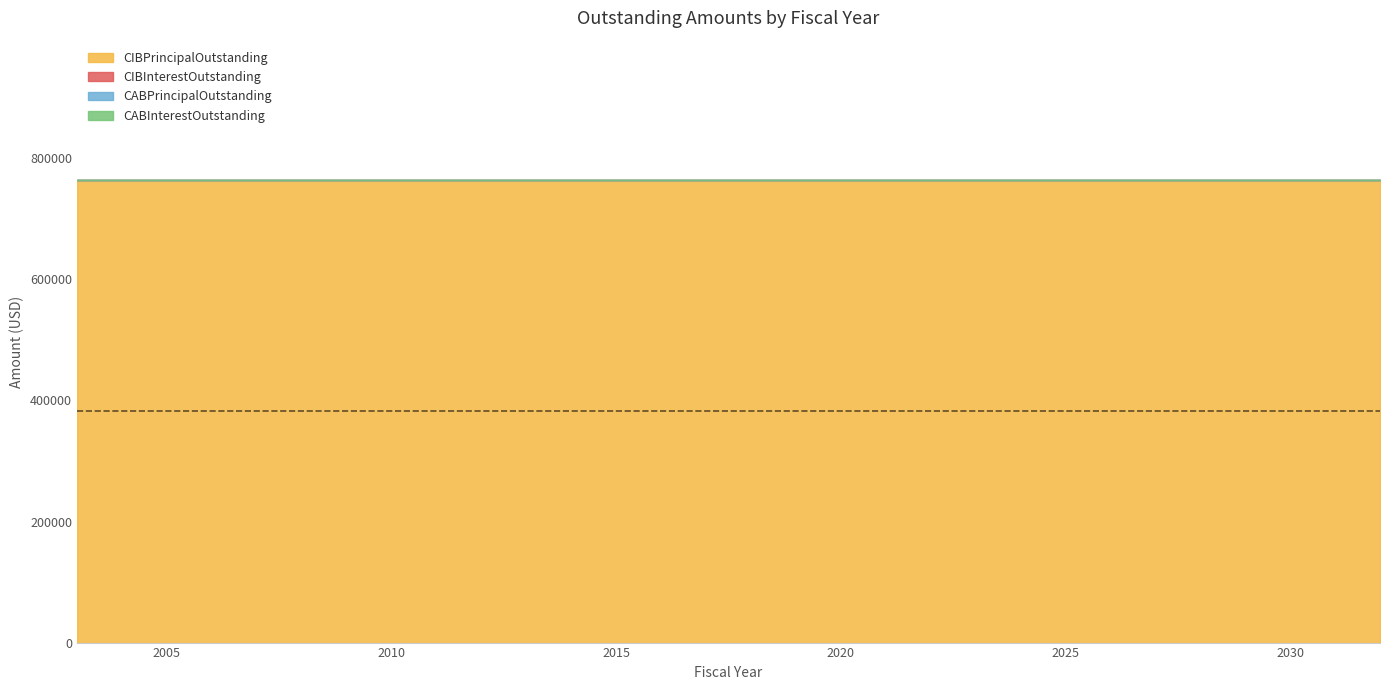

Reading left to right, list all the values displayed in this chart.

CIBPrincipalOutstanding: 765000	765000	765000	765000	765000	765000	765000	765000	765000	765000	765000	765000	765000	765000	765000	765000	765000	765000	765000	765000	765000	765000	765000	765000	765000	765000	765000	765000	765000
CIBInterestOutstanding: 0	0	0	0	0	0	0	0	0	0	0	0	0	0	0	0	0	0	0	0	0	0	0	0	0	0	0	0	0
CABPrincipalOutstanding: 0	0	0	0	0	0	0	0	0	0	0	0	0	0	0	0	0	0	0	0	0	0	0	0	0	0	0	0	0
CABInterestOutstanding: 0	0	0	0	0	0	0	0	0	0	0	0	0	0	0	0	0	0	0	0	0	0	0	0	0	0	0	0	0